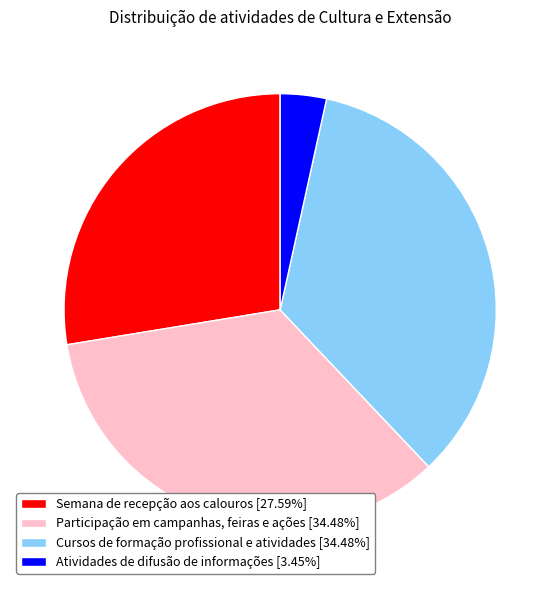

Does Cursos de formação profissional e atividades account for over 50% of the chart?

No